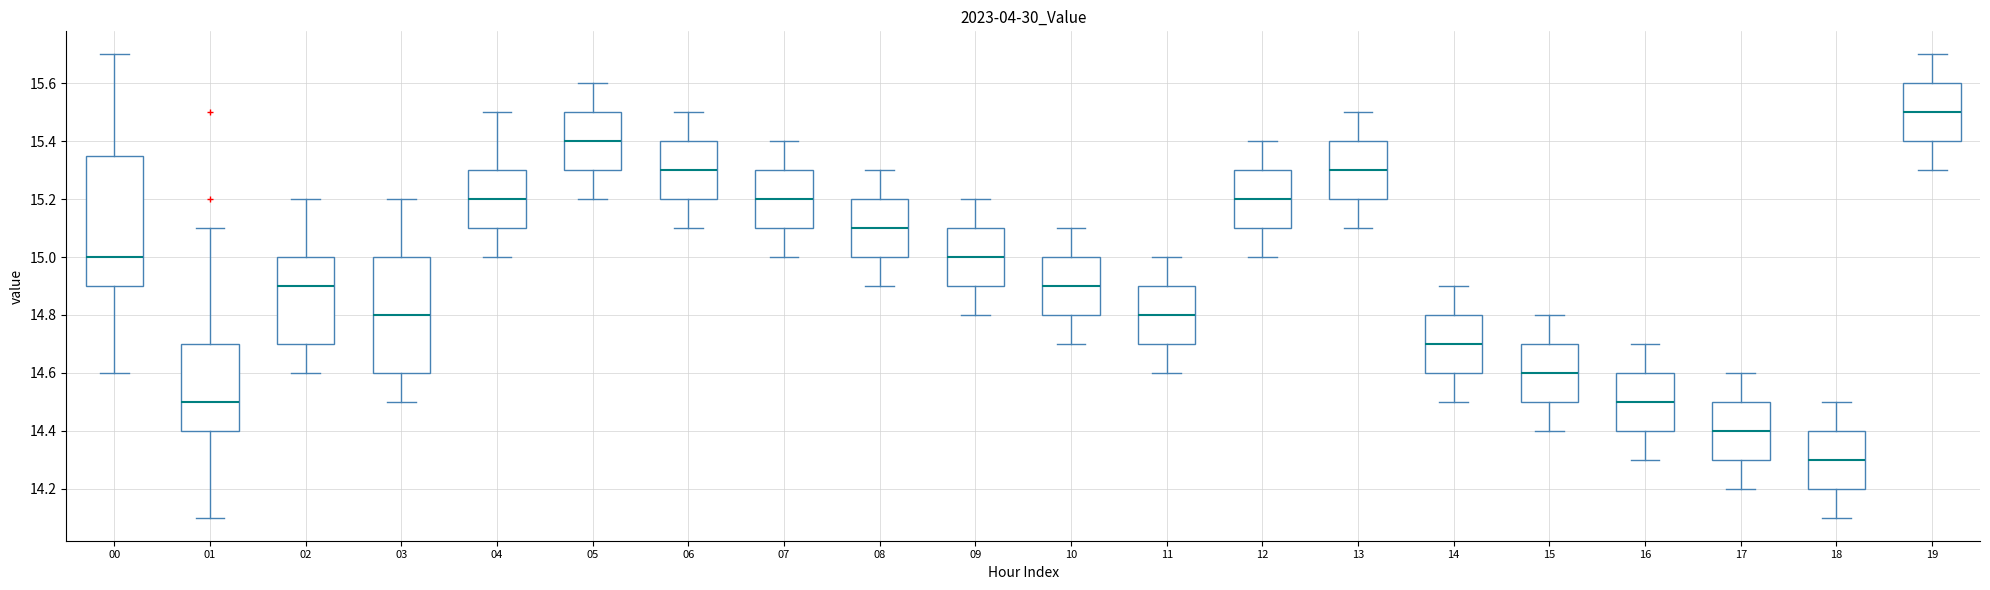

Reading left to right, read every box against the y-axis: the position of its median line, the range the box covers, and the ends of its whiskers. The values are not printed on the chart, so give them approximately, as read against the axis.

00: median 15.00, box 14.90 to 15.36, whiskers 14.60 to 15.70
01: median 14.50, box 14.40 to 14.70, whiskers 14.10 to 15.10
02: median 14.90, box 14.70 to 15.00, whiskers 14.60 to 15.20
03: median 14.80, box 14.60 to 15.00, whiskers 14.50 to 15.20
04: median 15.20, box 15.10 to 15.30, whiskers 15.00 to 15.50
05: median 15.40, box 15.30 to 15.50, whiskers 15.20 to 15.60
06: median 15.30, box 15.20 to 15.40, whiskers 15.10 to 15.50
07: median 15.20, box 15.10 to 15.30, whiskers 15.00 to 15.40
08: median 15.10, box 15.00 to 15.20, whiskers 14.90 to 15.30
09: median 15.00, box 14.90 to 15.10, whiskers 14.80 to 15.20
10: median 14.90, box 14.80 to 15.00, whiskers 14.70 to 15.10
11: median 14.80, box 14.70 to 14.90, whiskers 14.60 to 15.00
12: median 15.20, box 15.10 to 15.30, whiskers 15.00 to 15.40
13: median 15.30, box 15.20 to 15.40, whiskers 15.10 to 15.50
14: median 14.70, box 14.60 to 14.80, whiskers 14.50 to 14.90
15: median 14.60, box 14.50 to 14.70, whiskers 14.40 to 14.80
16: median 14.50, box 14.40 to 14.60, whiskers 14.30 to 14.70
17: median 14.40, box 14.30 to 14.50, whiskers 14.20 to 14.60
18: median 14.30, box 14.20 to 14.40, whiskers 14.10 to 14.50
19: median 15.50, box 15.40 to 15.60, whiskers 15.30 to 15.70